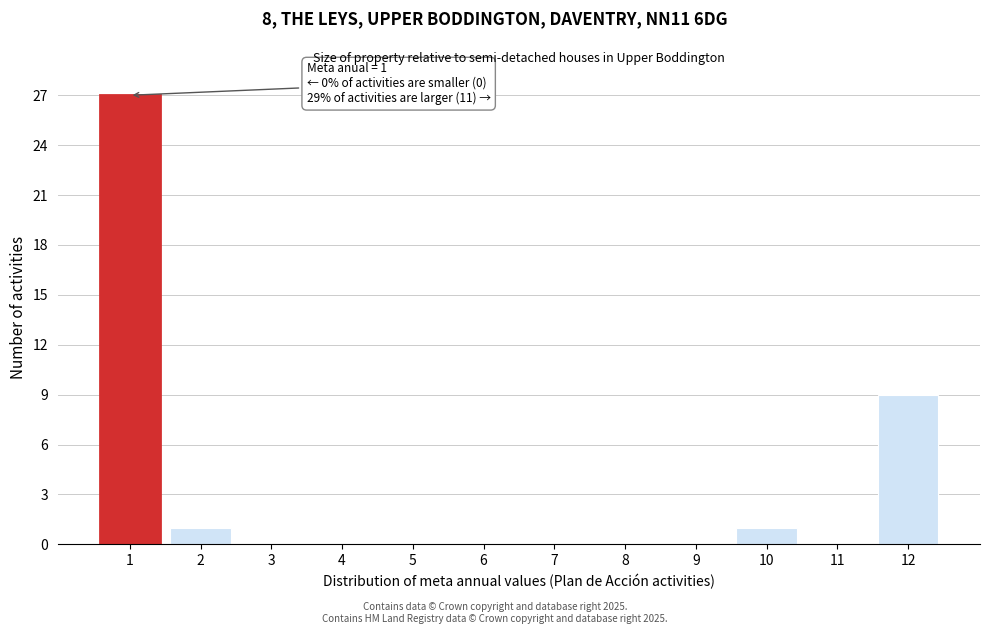

Reading left to right, transcribe all the data shown in this chart.

1=27	2=1	3=0	4=0	5=0	6=0	7=0	8=0	9=0	10=1	11=0	12=9